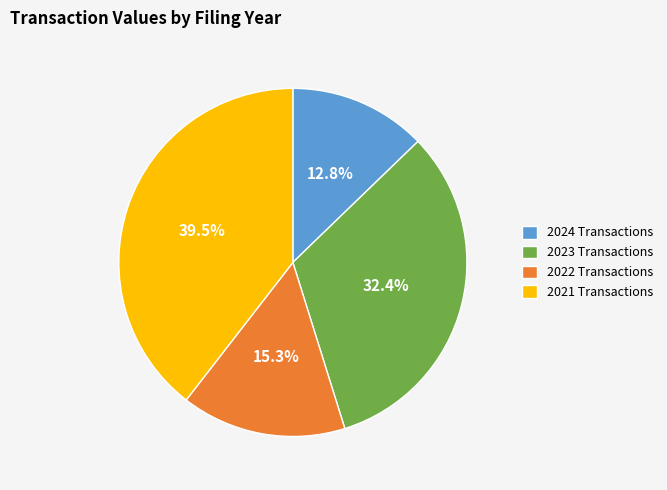

Which slice is the largest?

2021 Transactions